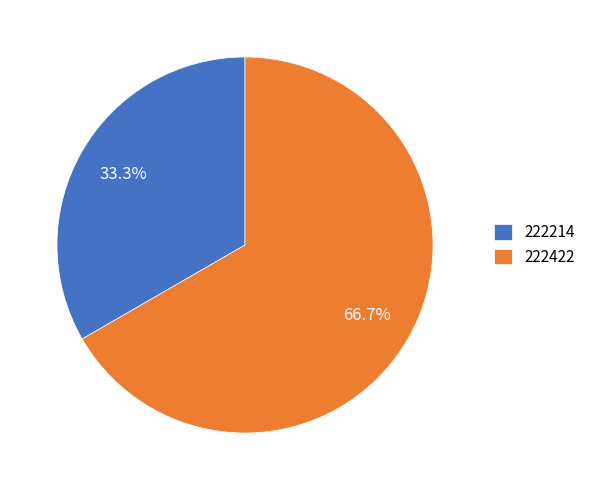

How many slices are in this pie chart?

2